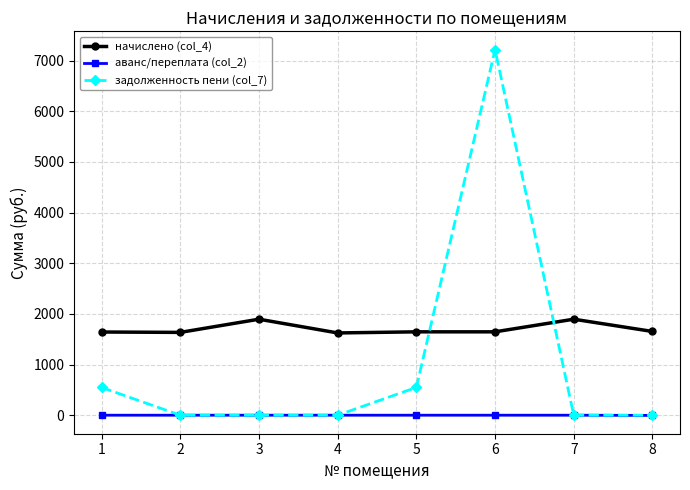

The начислено (col_4) series shows 1018.5 at 7. True or false?

False